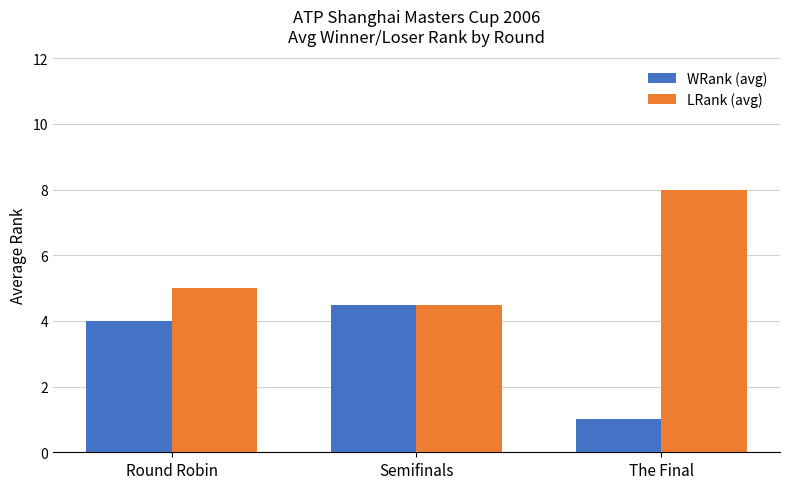

What is the average value of the WRank (avg) series?

3.2